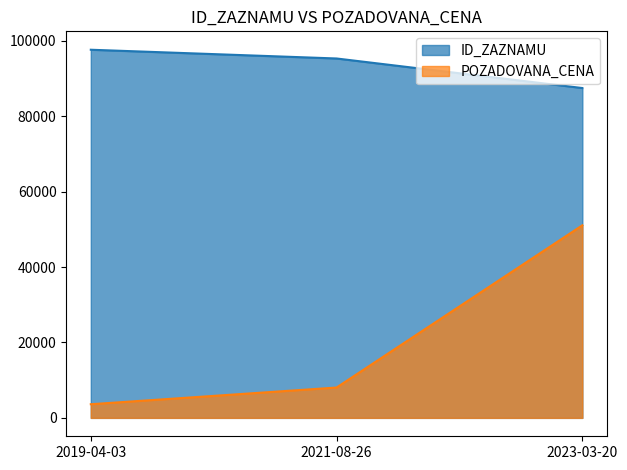

List the series in order of their overall mean, highest first.

ID_ZAZNAMU, POZADOVANA_CENA